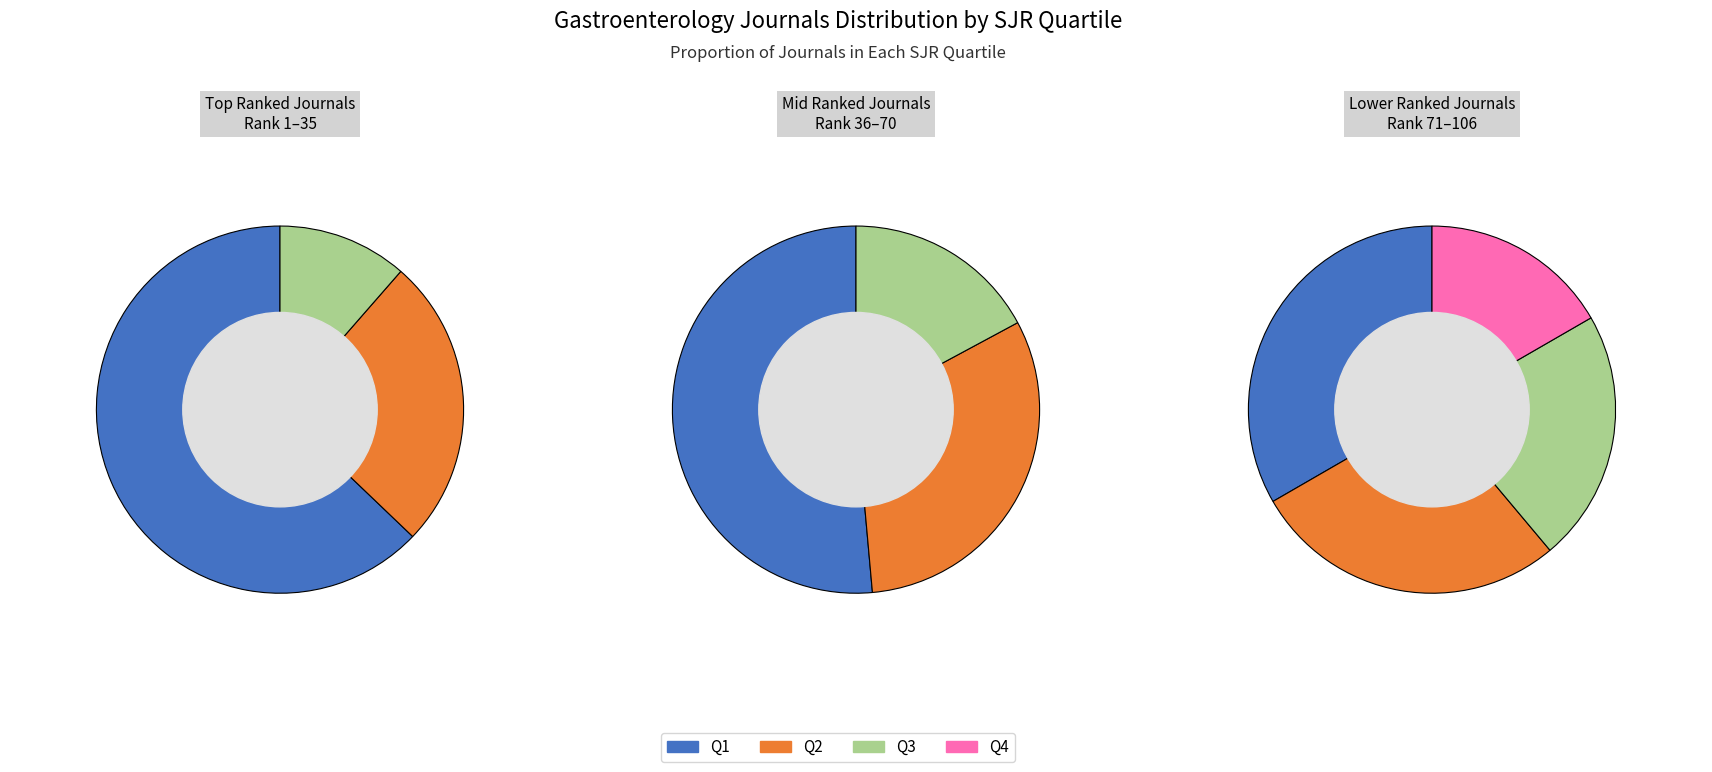

How many slices are in this pie chart?

4